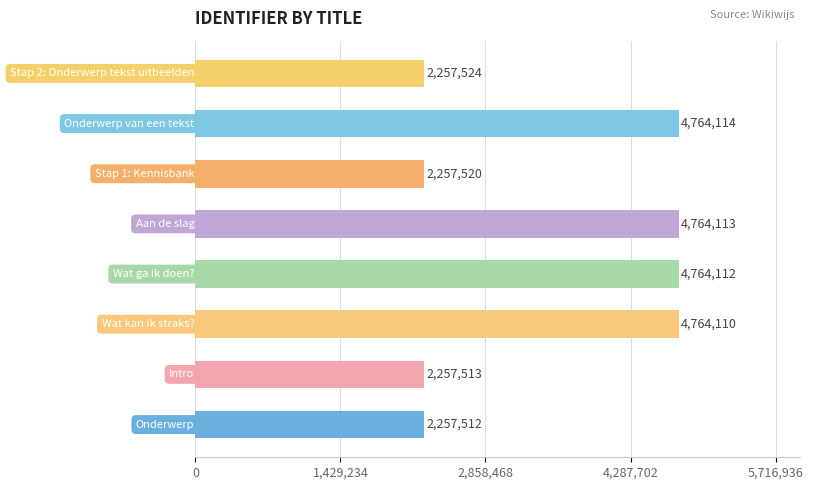

What is the average value?

3510815